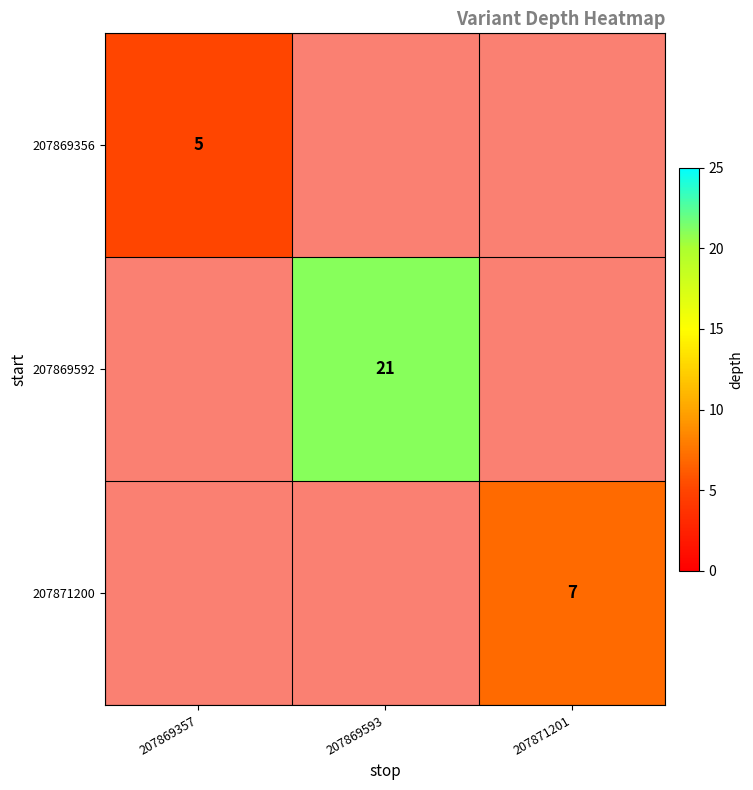

The 207871200 series shows 9.3 at 207871201. True or false?

False